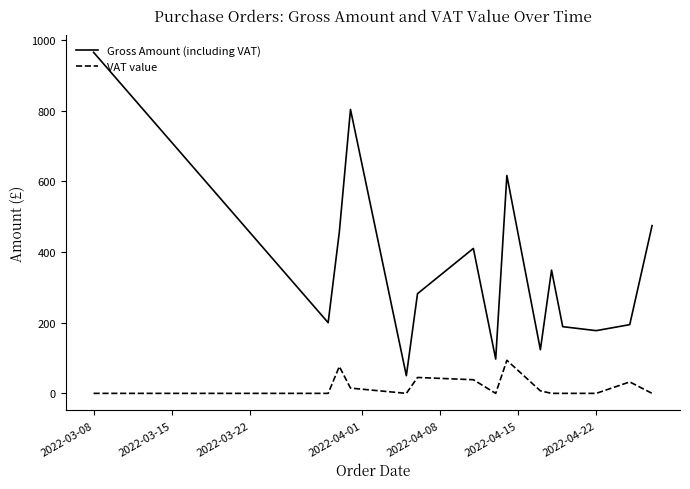

How many values in the Gross Amount (including VAT) series exceed 281?

8